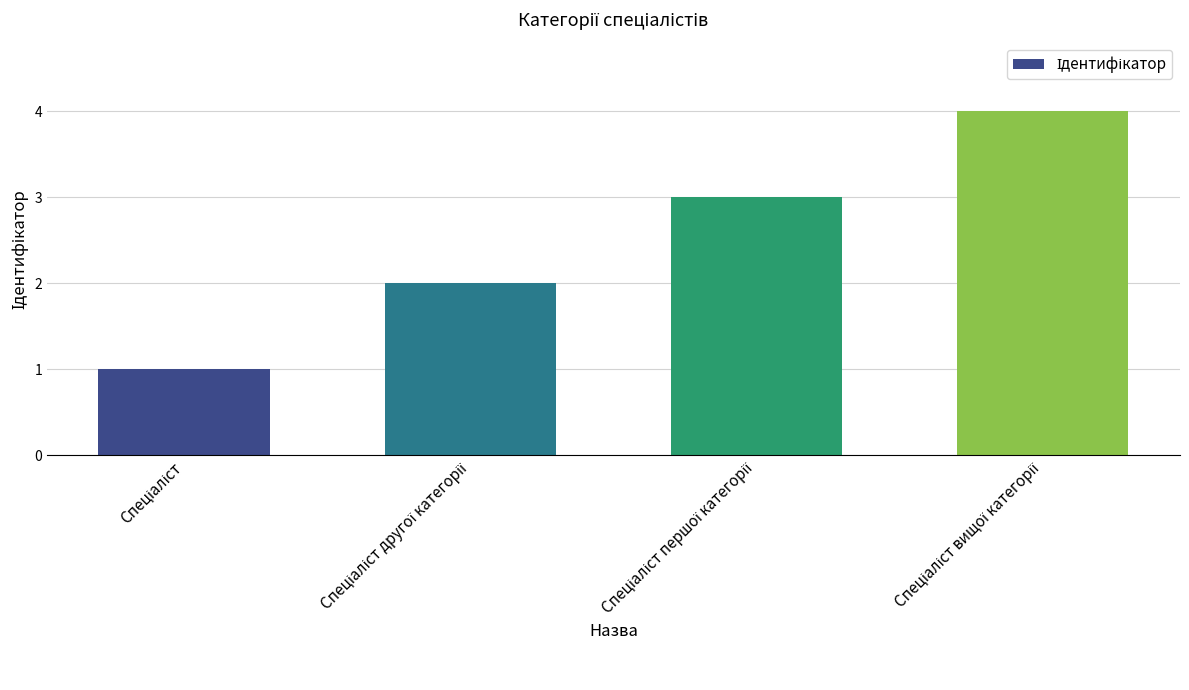

What is the greatest value displayed?

4